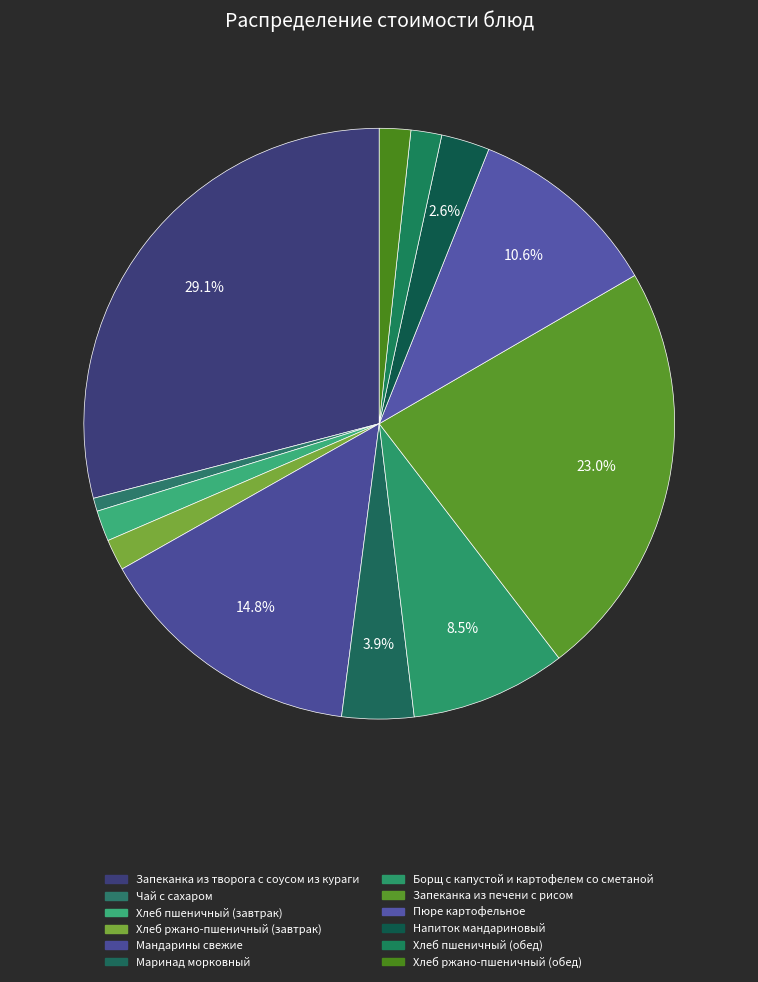

How many segments does this pie chart have?

12